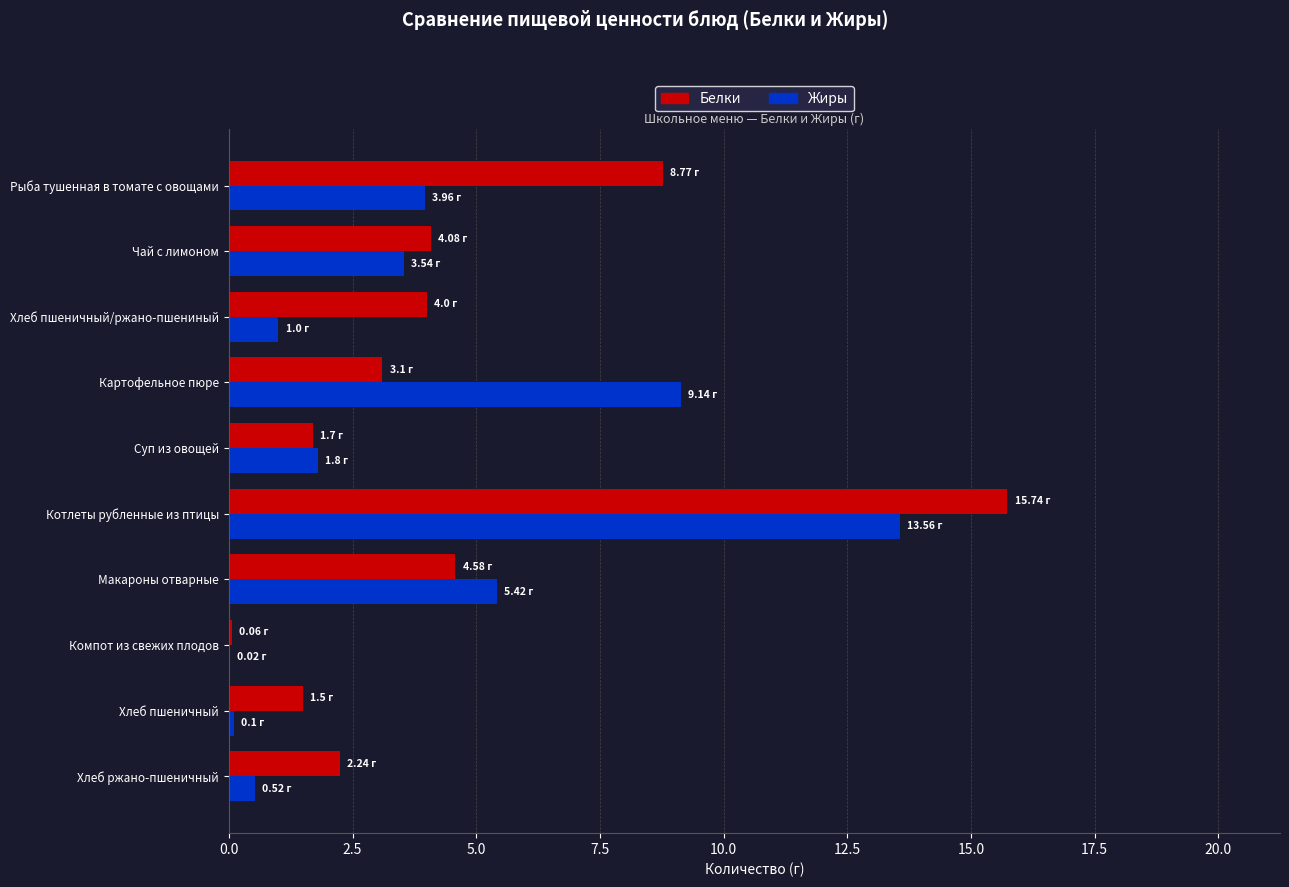

How many data points does each series have?

10